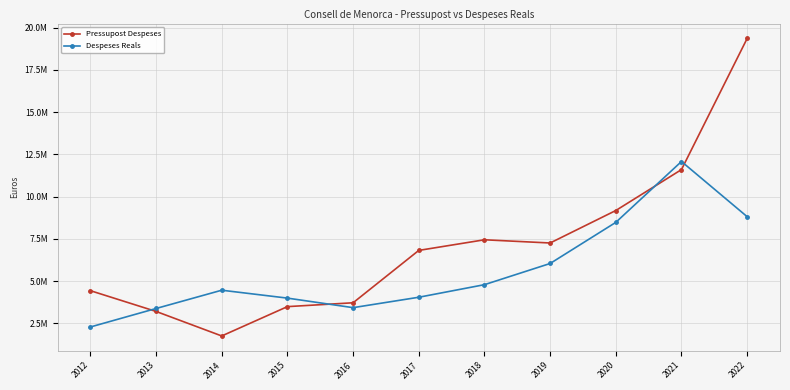

At how many categories does at least one series exceed 9625845?

2